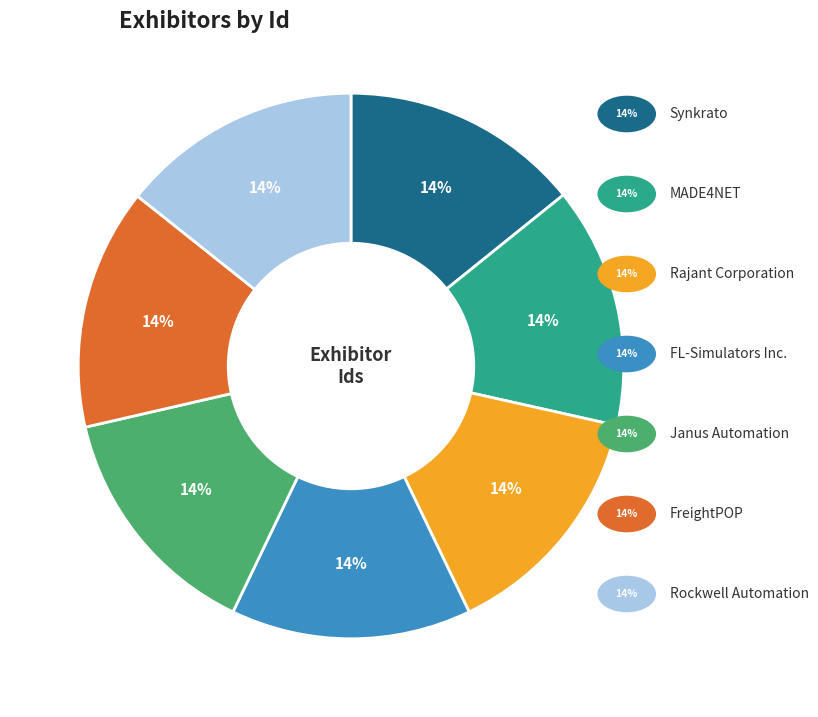

To the nearest percent, what is the average slice percentage?

14%